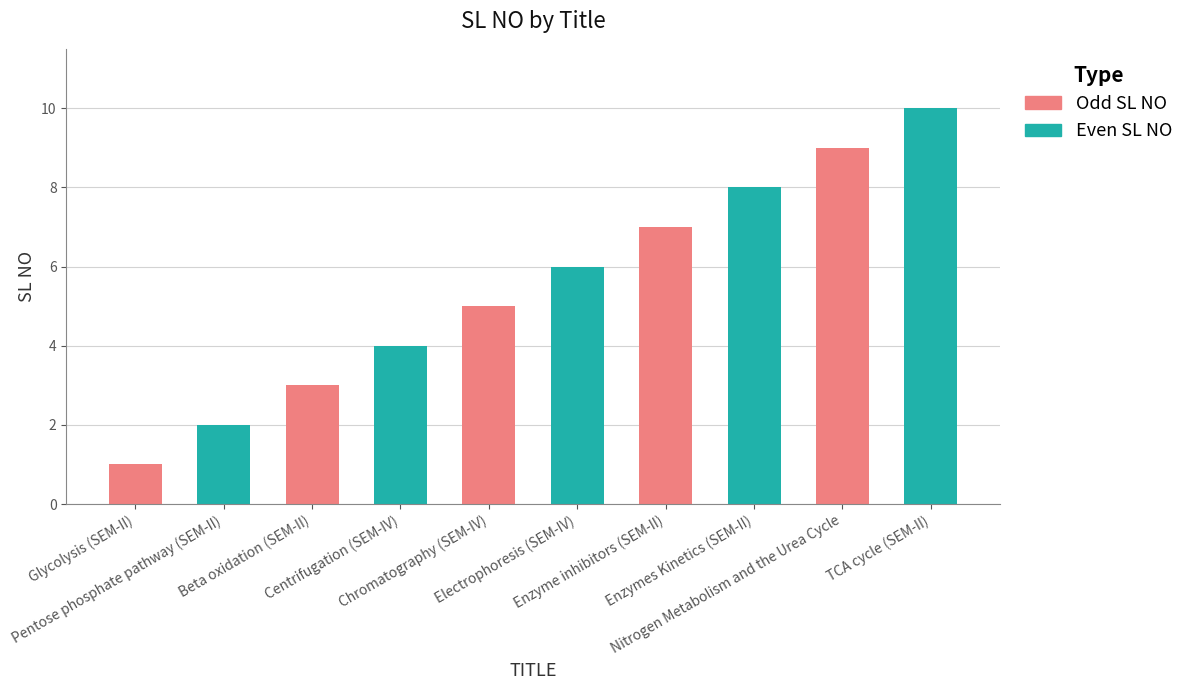

What is the average value?

6